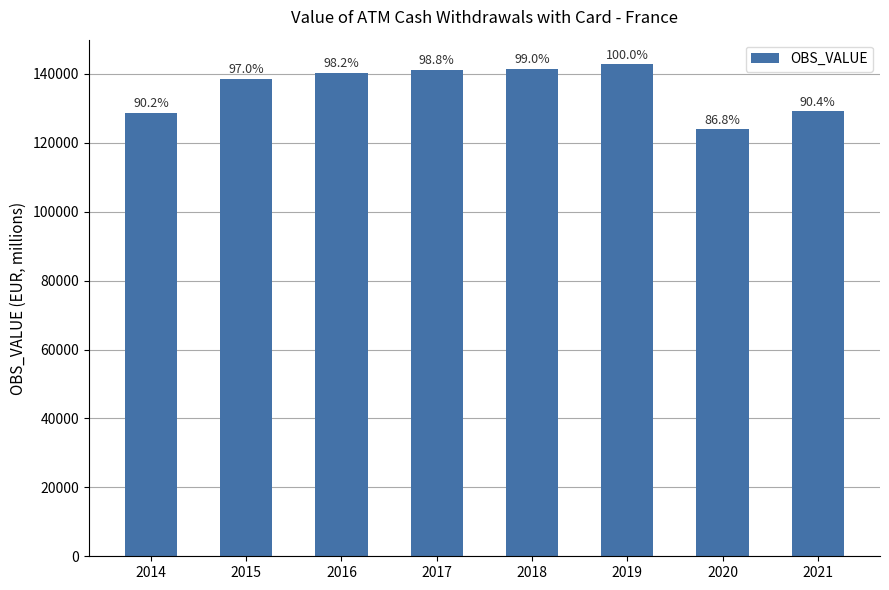

What is the difference between the second highest and second lowest values?

12588.0